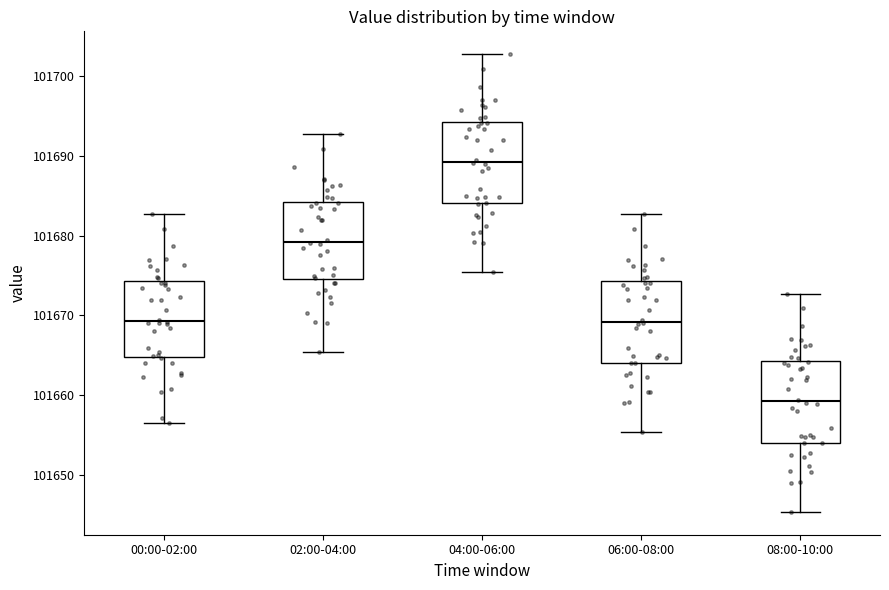

Which box has the lowest median line?

08:00-10:00